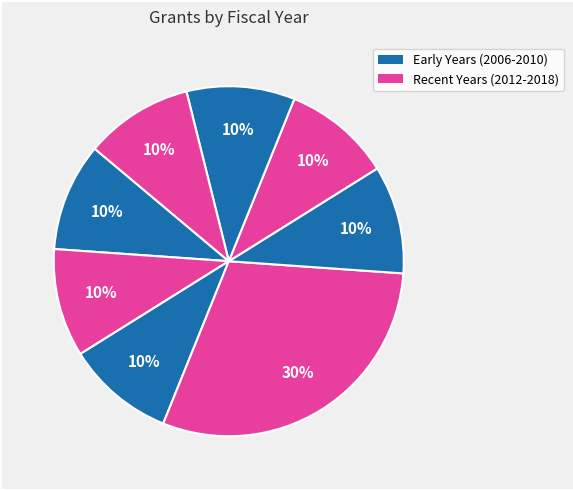

How many segments does this pie chart have?

8